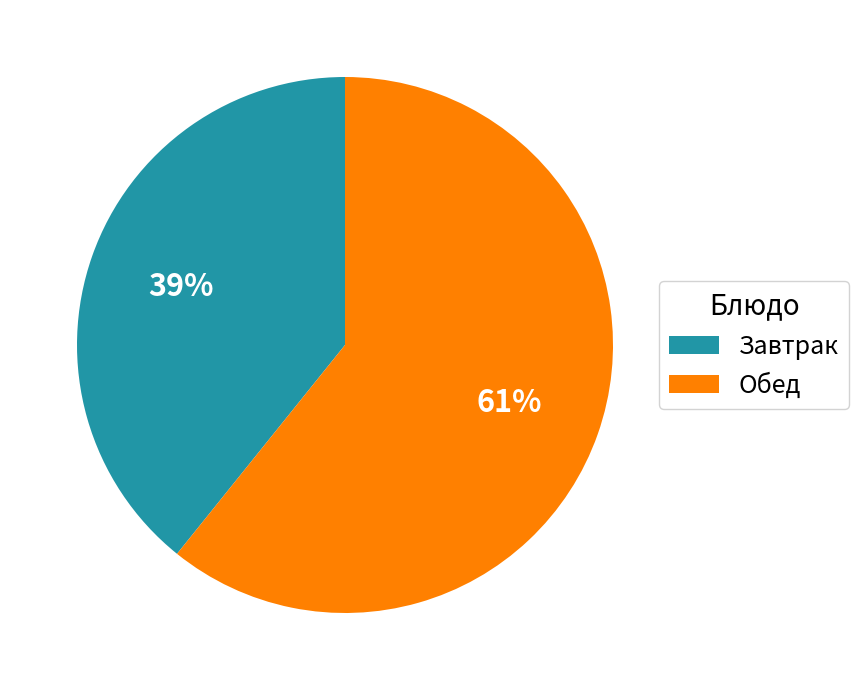

Is there any slice that represents more than half of the pie?

Yes